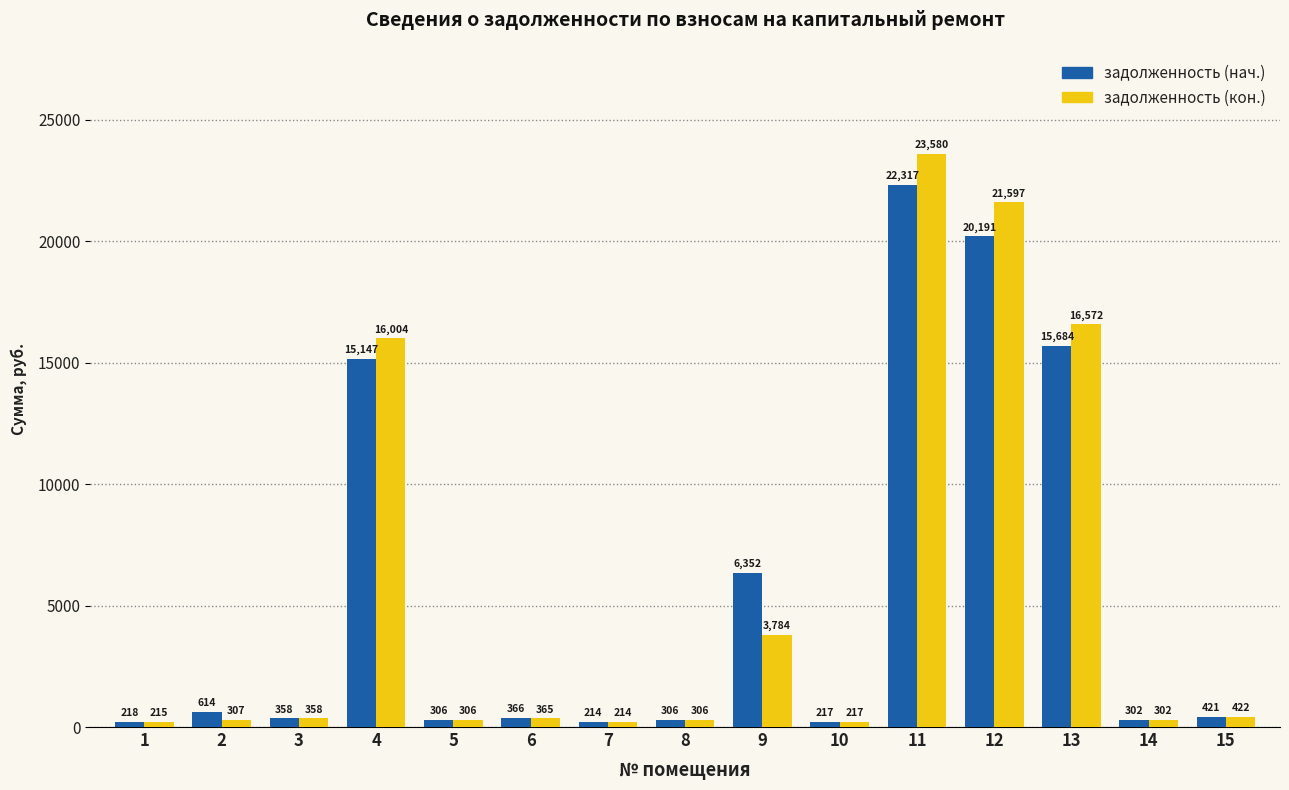

How many categories are shown in the chart?

15